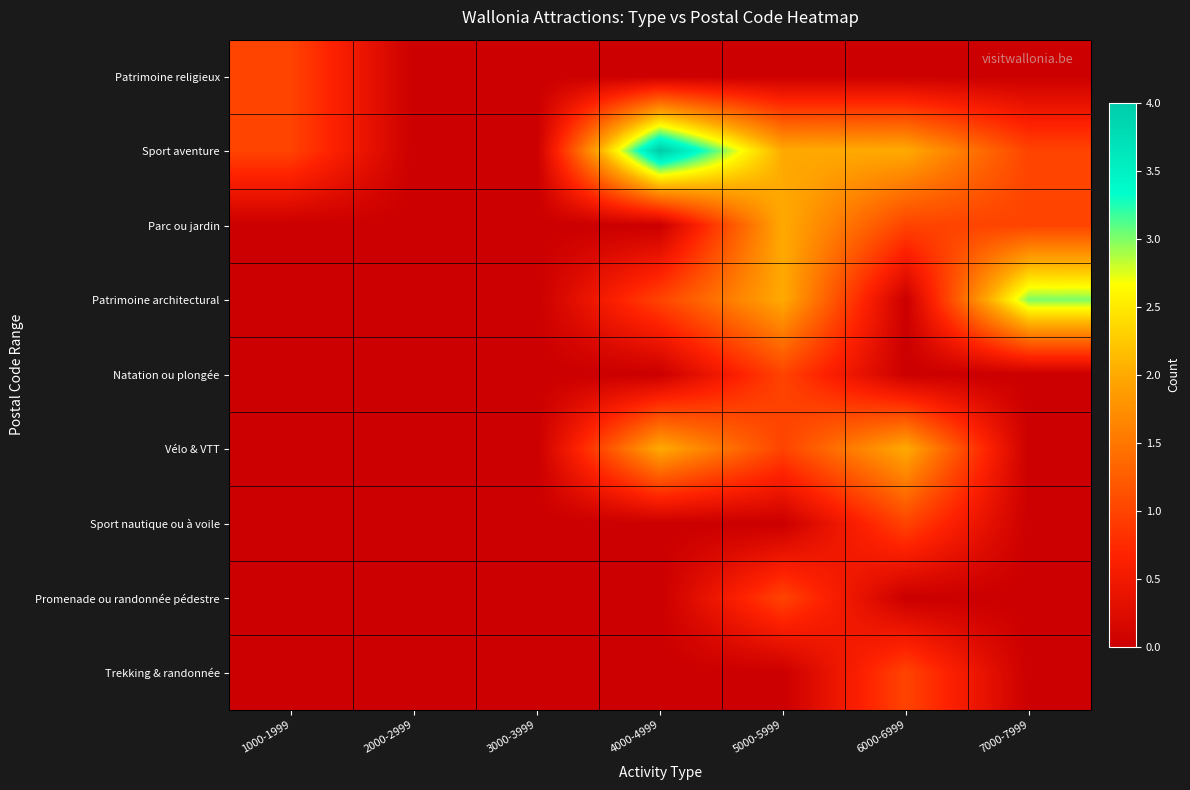

What is the spread (max minus min) of values at 1000-1999?

1